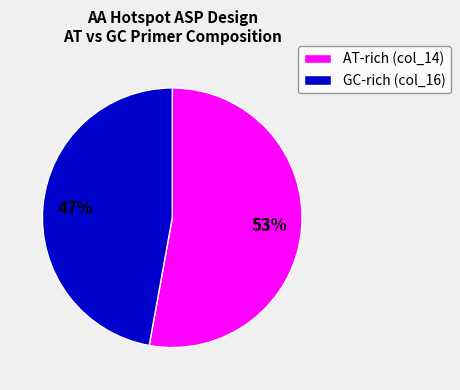

Is there a majority slice in this chart?

Yes